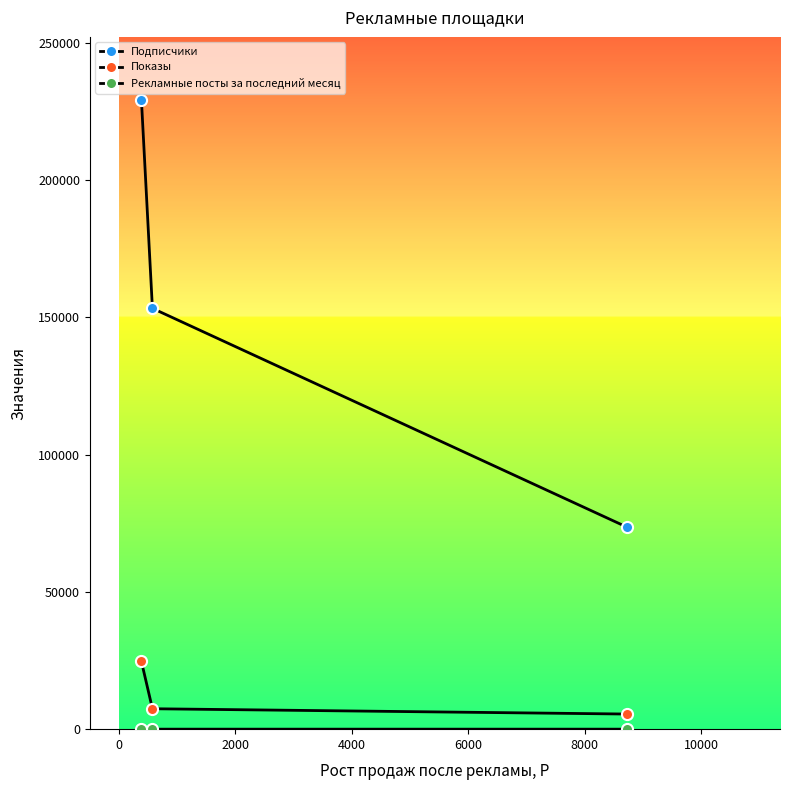

Count the Рекламные посты за последний месяц values in the range 1 to 2.

3